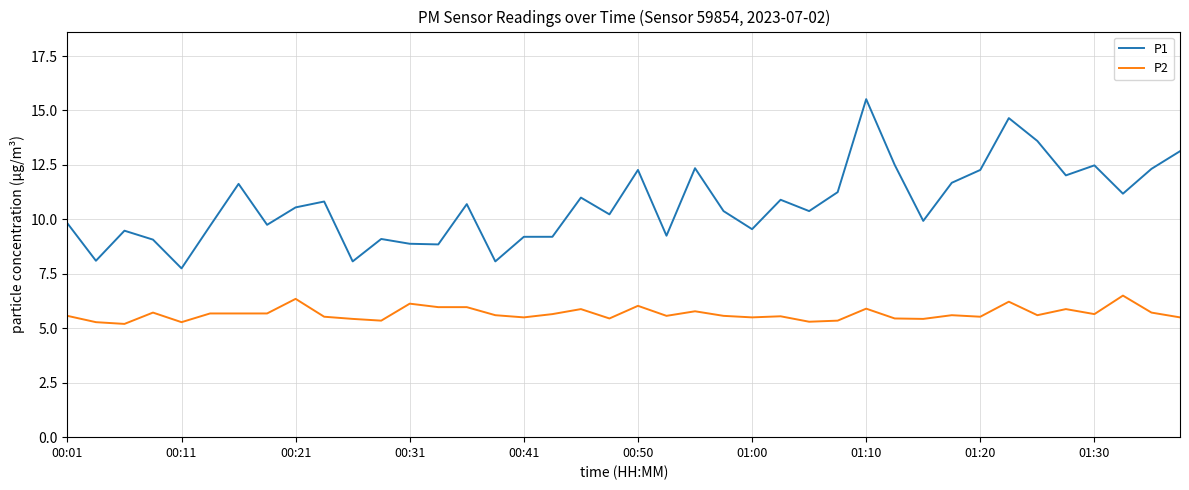

List the series in order of their peak value, highest first.

P1, P2